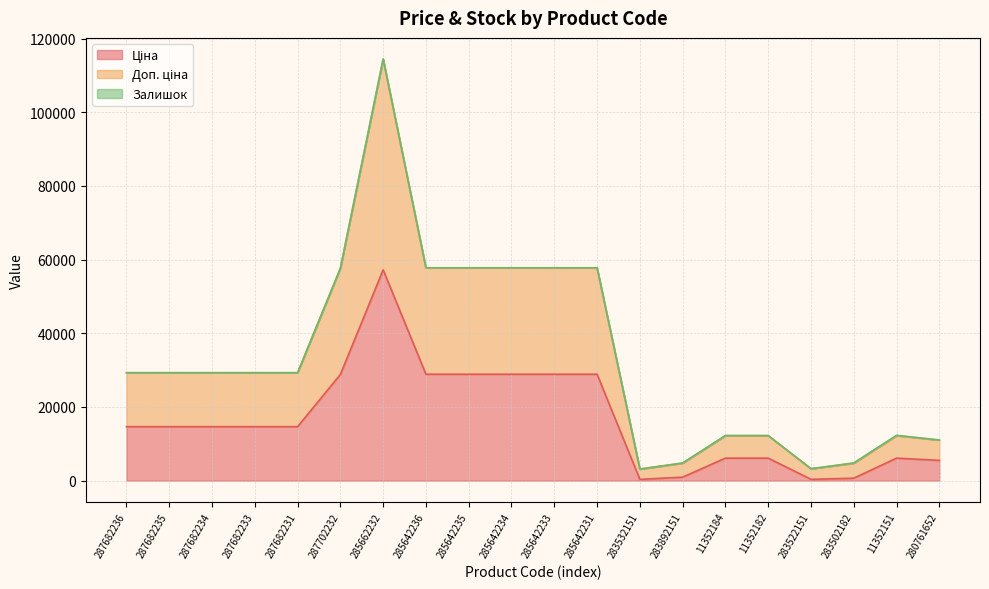

Which series has the widest spread of values?

Доп. ціна